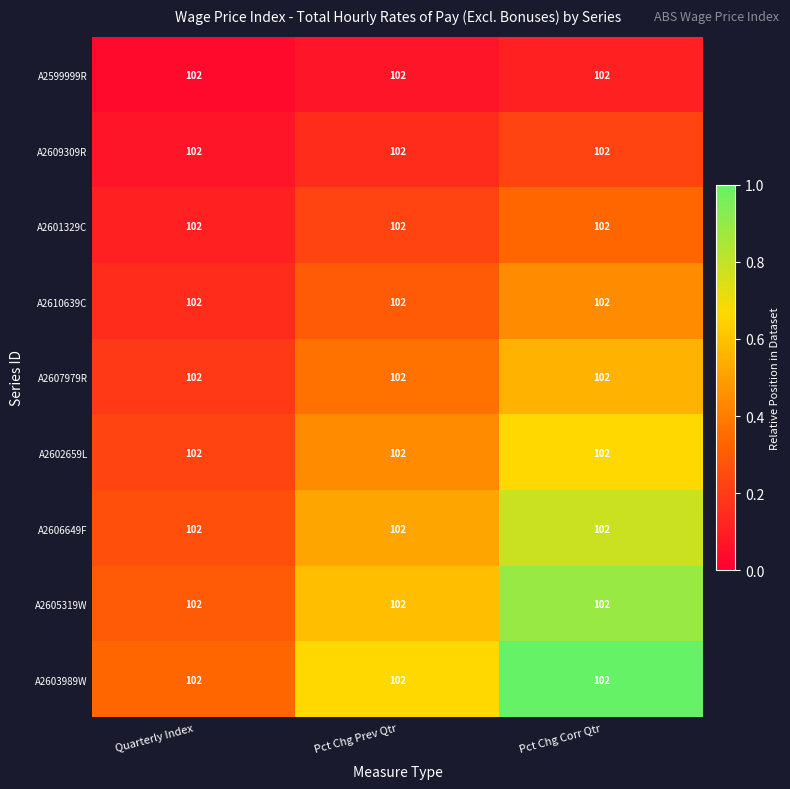

List the series in order of their peak value, lowest first.

A2599999R, A2609309R, A2601329C, A2610639C, A2607979R, A2602659L, A2606649F, A2605319W, A2603989W